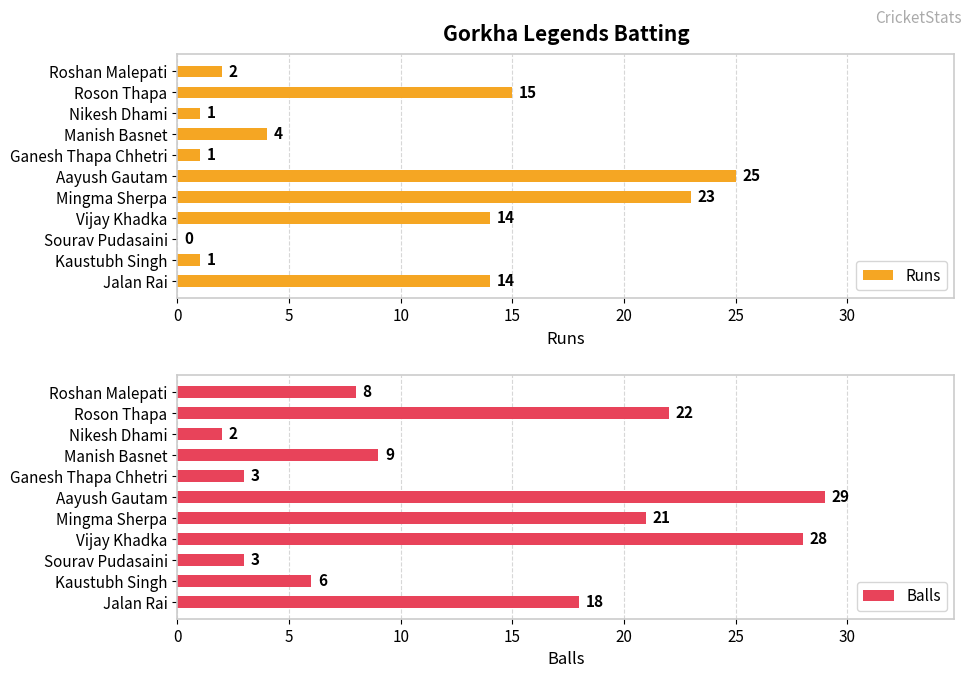

Reading right to left, what are all the values shown in this chart?

Runs: 2	15	1	4	1	25	23	14	0	1	14
Balls: 8	22	2	9	3	29	21	28	3	6	18